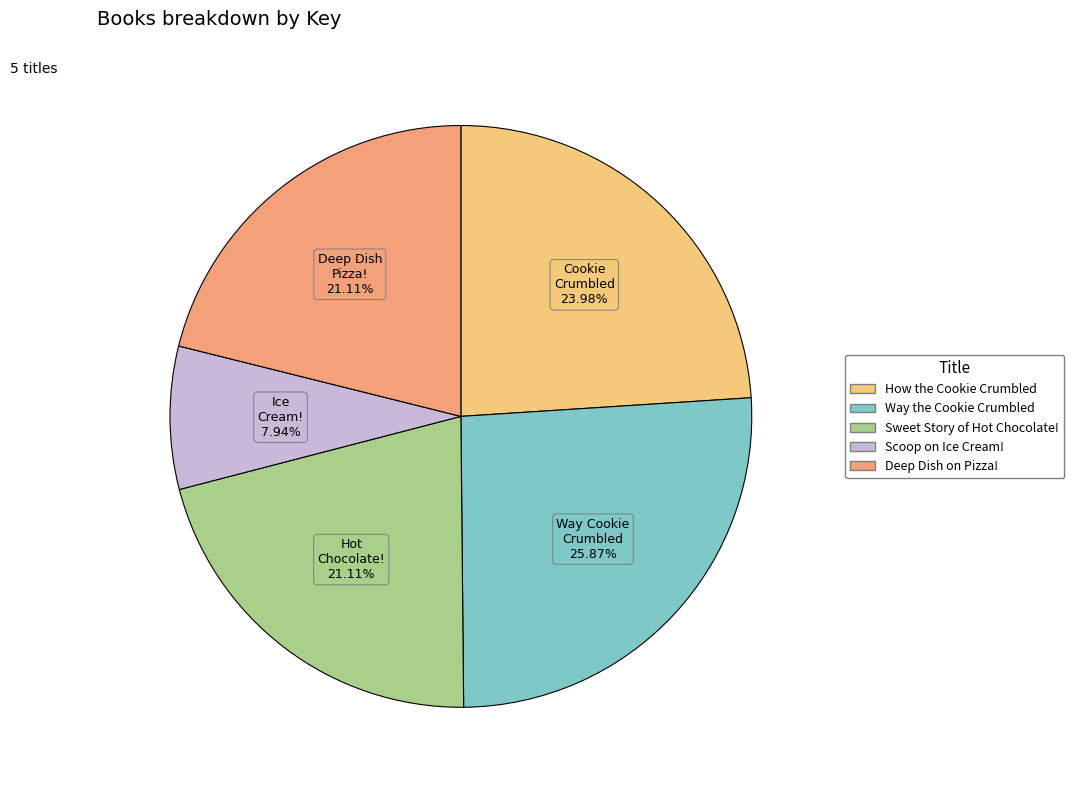

How many slices are in this pie chart?

5